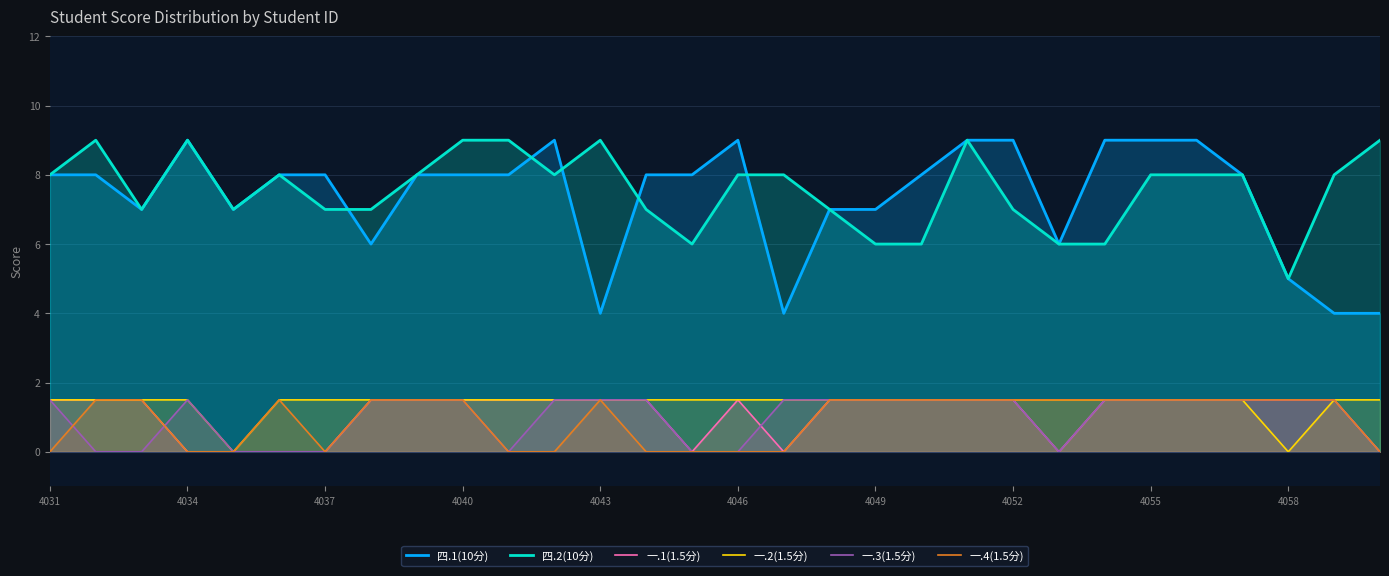

After their last crossing, which series has the higher values: 一.1(1.5分) or 一.3(1.5分)?

一.3(1.5分)